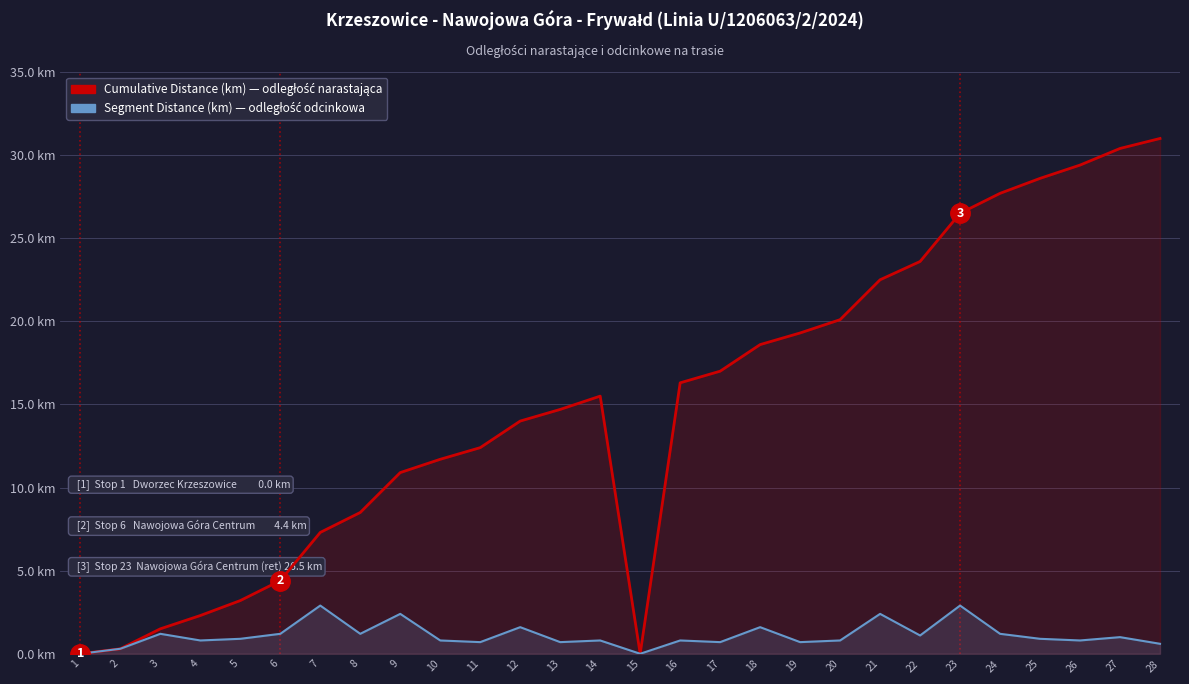

At how many categories does at least one series exceed 22?

8